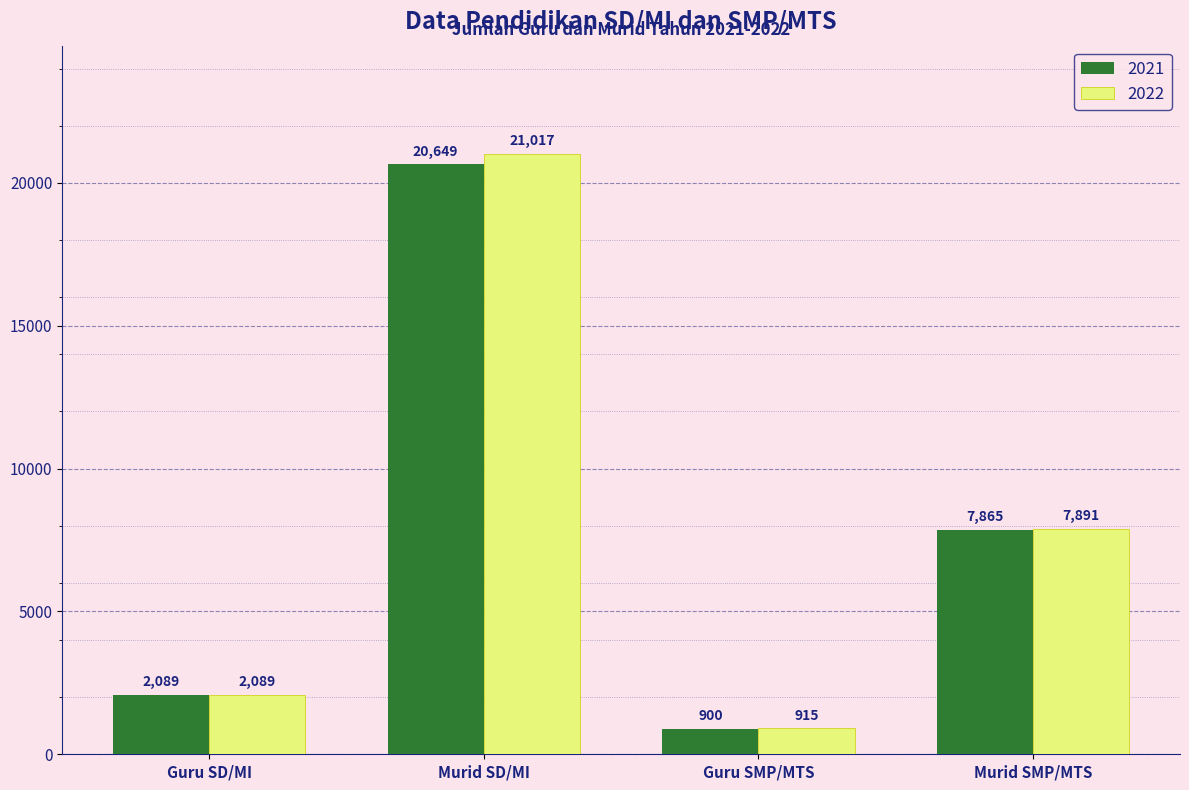

What is the average value of the 2022 series?

7978